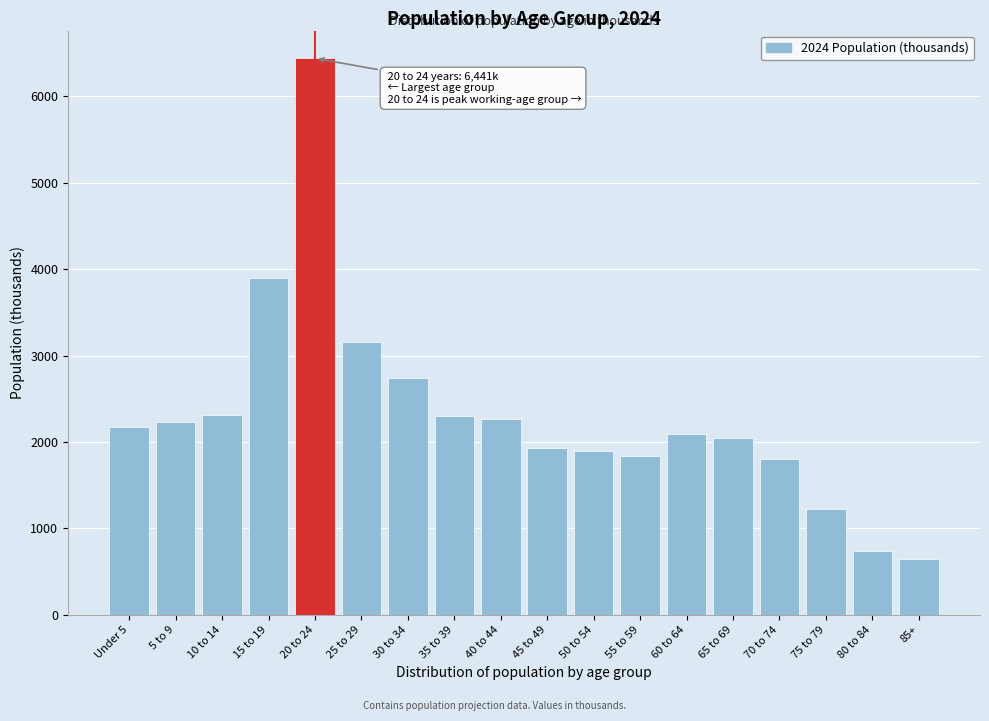

The value at 20 to 24 is 6441. True or false?

True